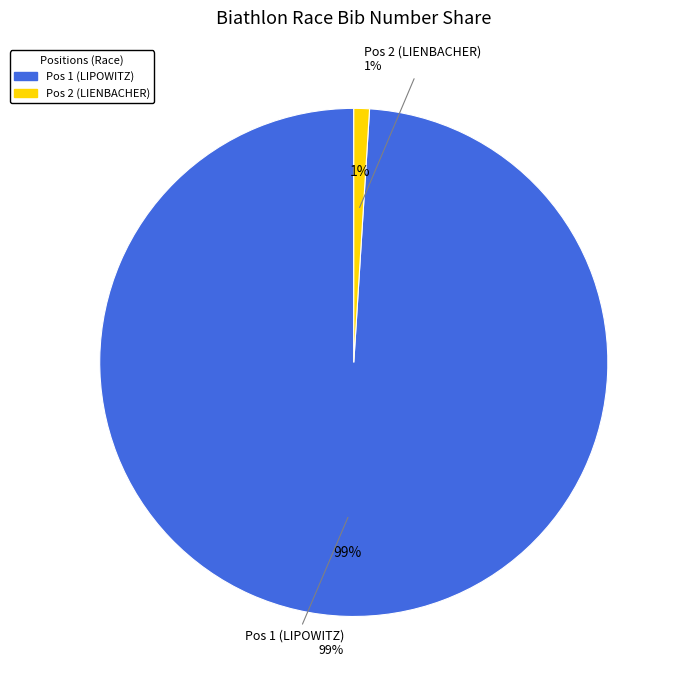

Does any single category account for the majority?

Yes